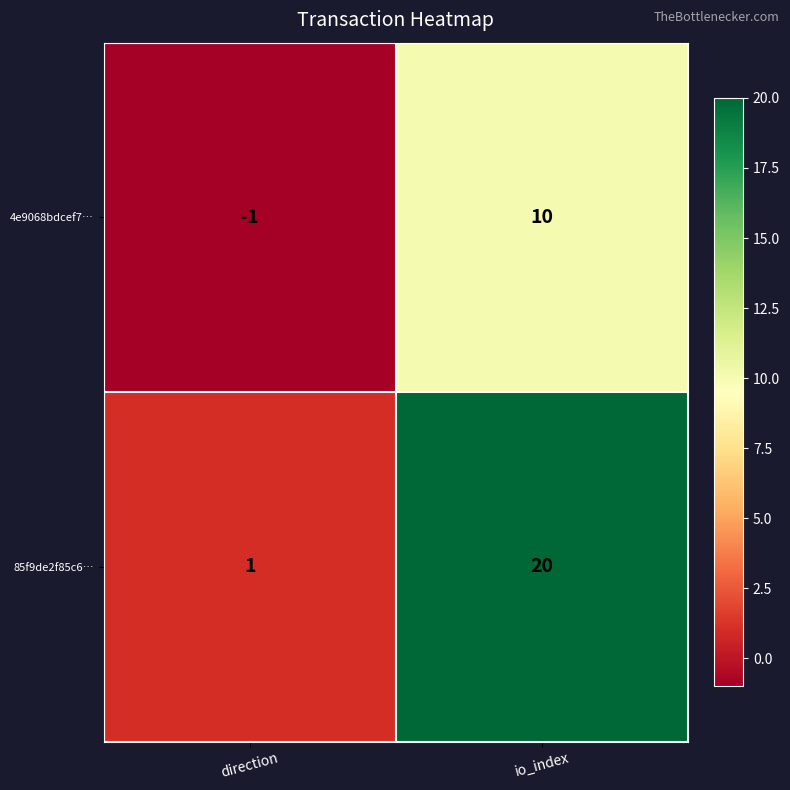

The value of 85f9de2f85c6… at direction is 1. True or false?

True